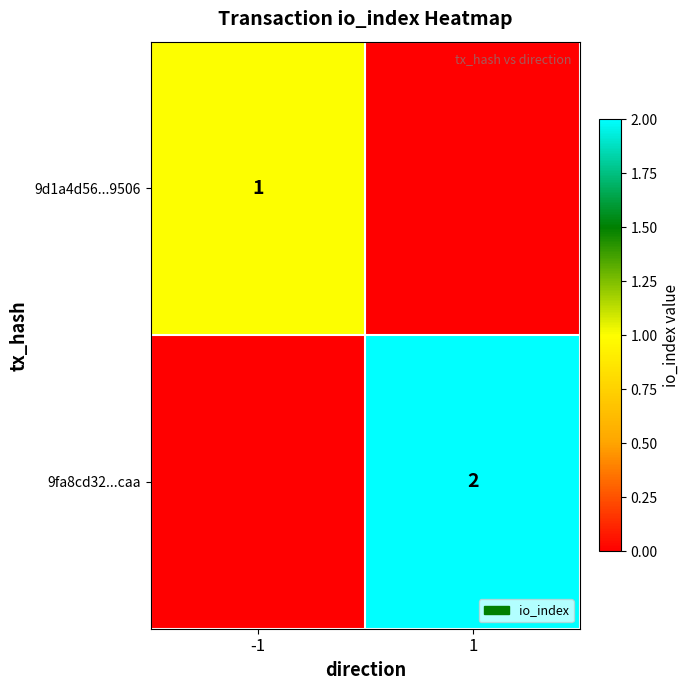

The value of 9d1a4d56...9506 at -1 is 0. True or false?

False